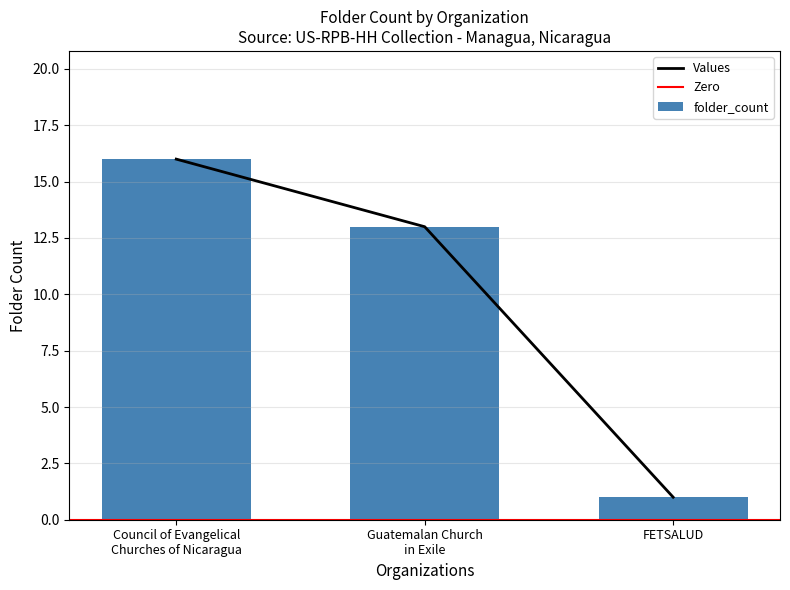

Reading left to right, extract all data points from this chart.

16	13	1